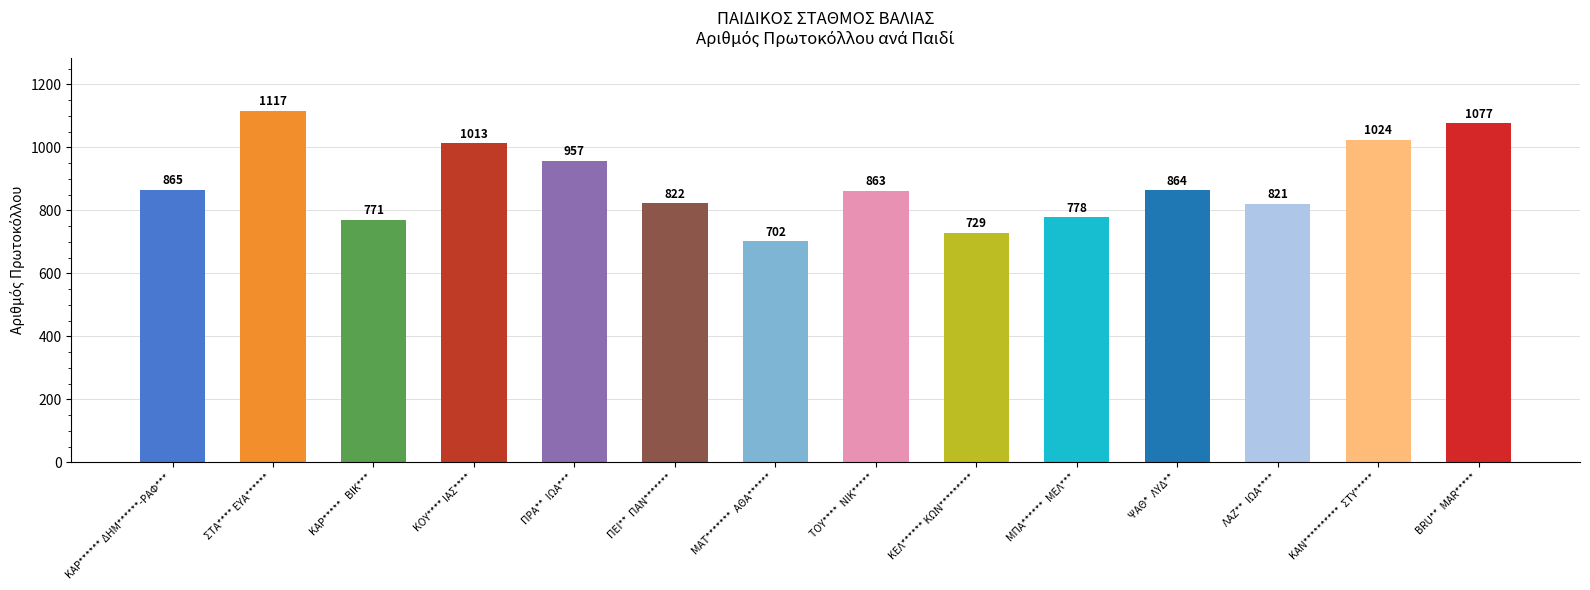

List the labels in order of value, largest first.

ΣΤΑ**** ΕΥΑ******, BRU**  MAR*****, ΚΑΝ**********  ΣΤΥ*****, ΚΟΥ**** ΙΑΣ****, ΠΡΑ**  ΙΩΑ***, ΚΑΡ****** ΔΗΜ******-ΡΑΦ***, ΨΑΘ*  ΛΥΔ**, ΤΟΥ****  ΝΙΚ*****, ΠΕΙ**  ΠΑΝ*******, ΛΑΖ**  ΙΩΑ****, ΜΠΑ******  ΜΕΛ***, ΚΑΡ*****   ΒΙΚ***, ΚΕΛ****** ΚΩΝ*********, ΜΑΤ*******  ΑΘΑ******